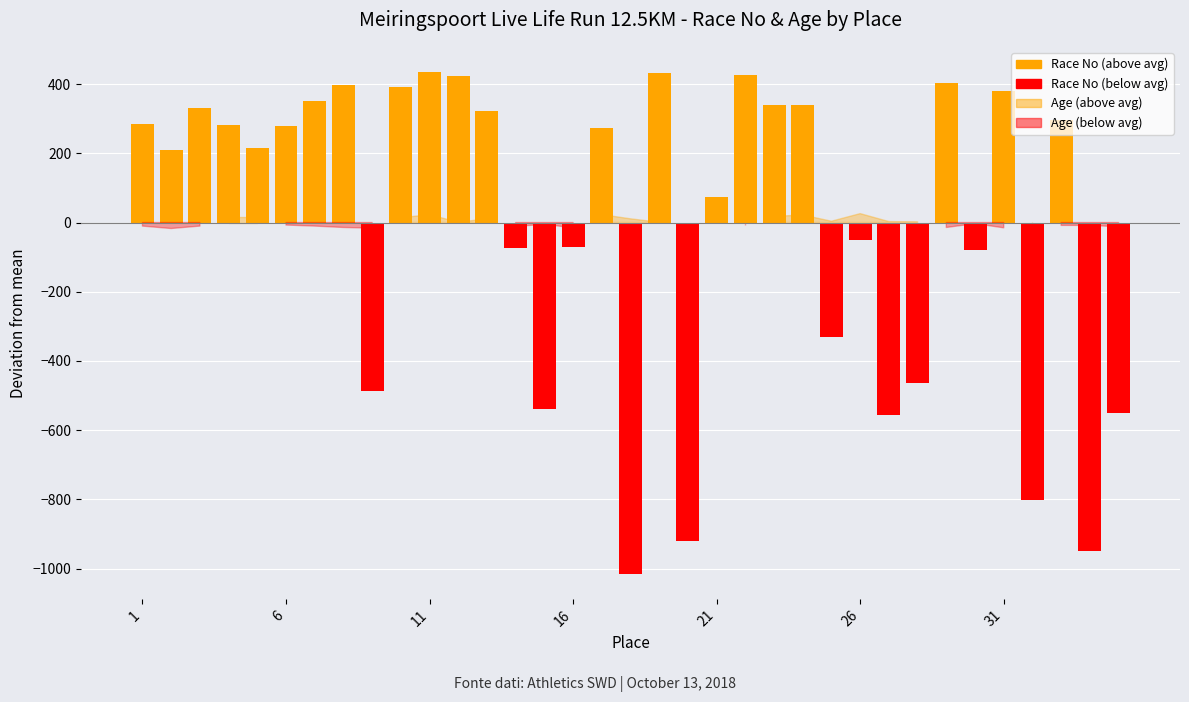

Between 1 and 7, which is larger?

7